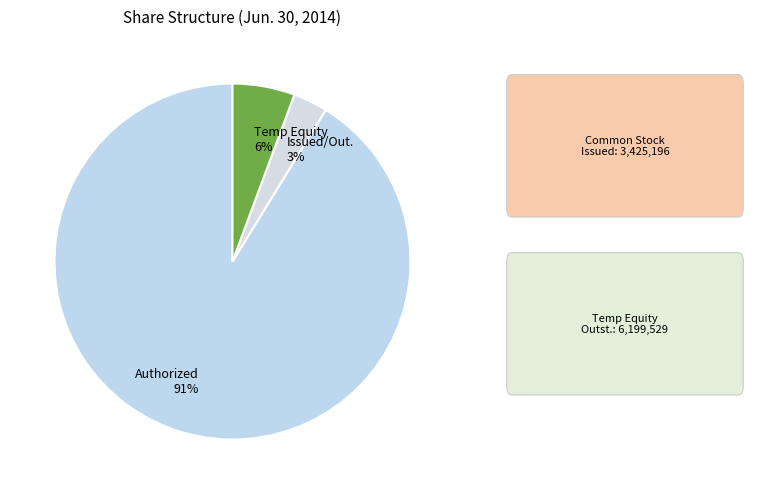

How many slices are in this pie chart?

3